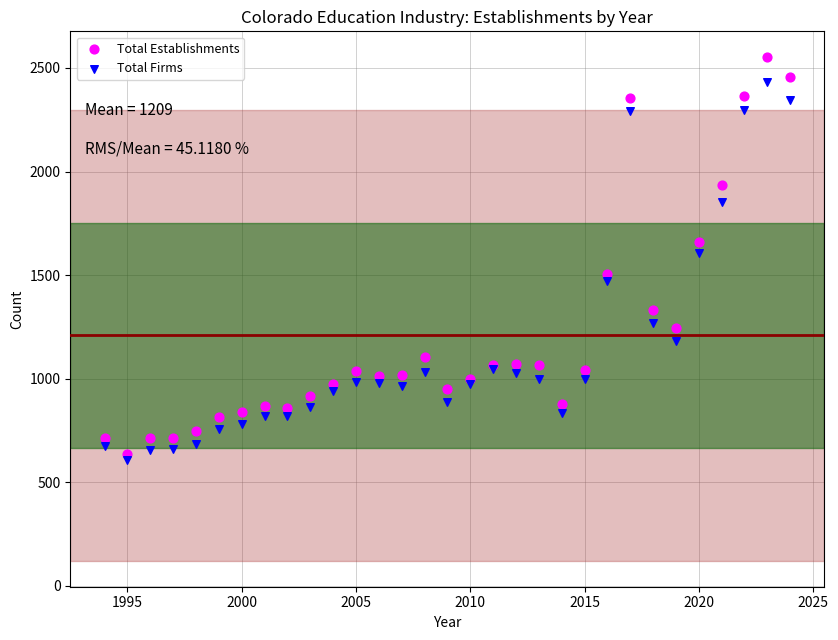

Which series has the largest Y range (max minus min)?

Total Establishments